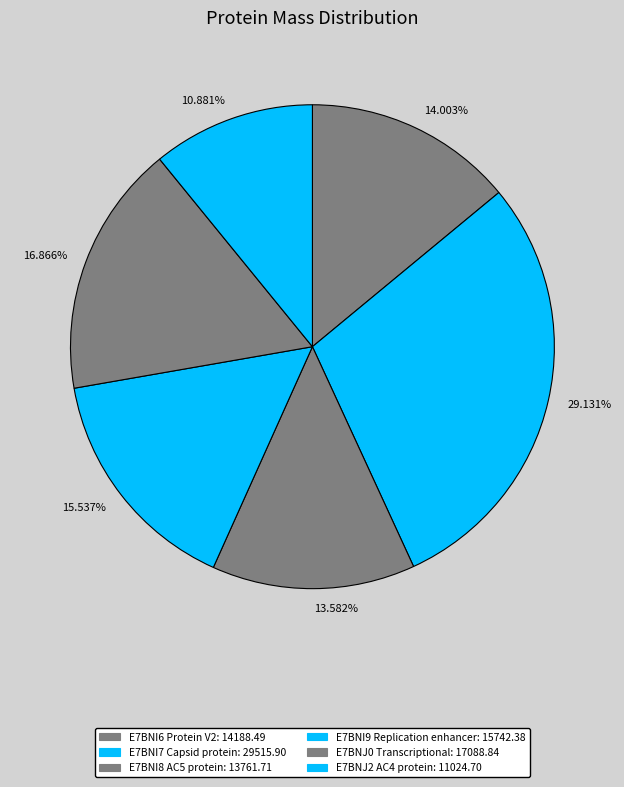

How many segments does this pie chart have?

6